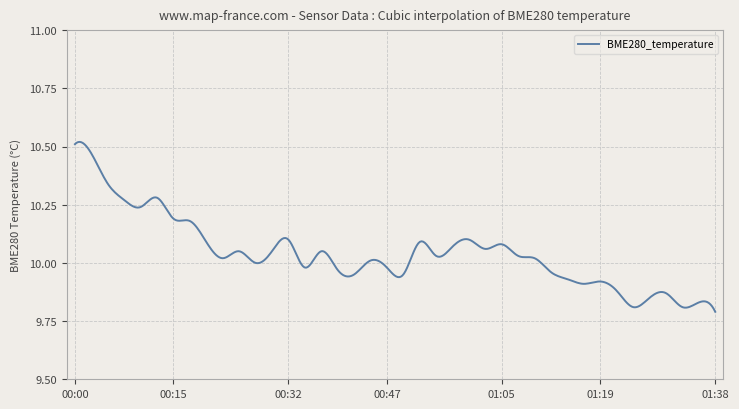

What is the difference between the maximum and minimum values?

0.7